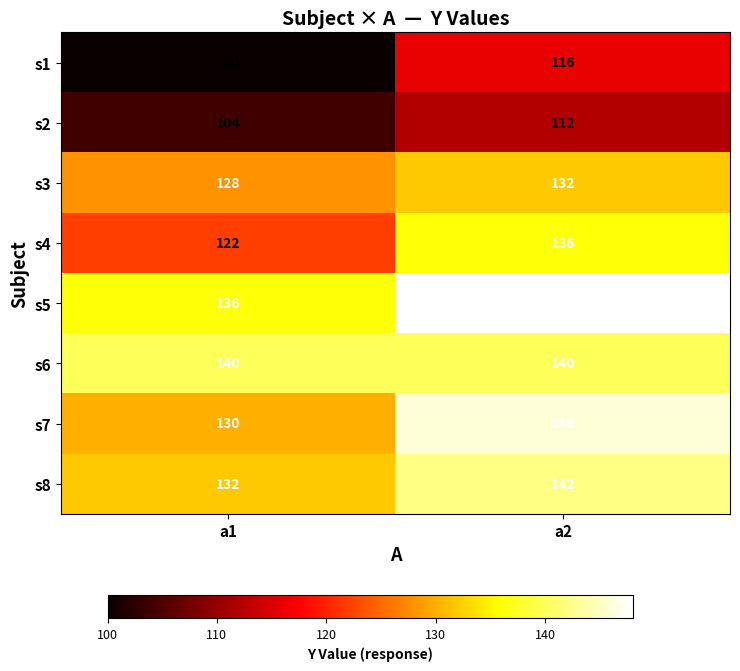

Is it true that s7 equals 130 at a1?

True